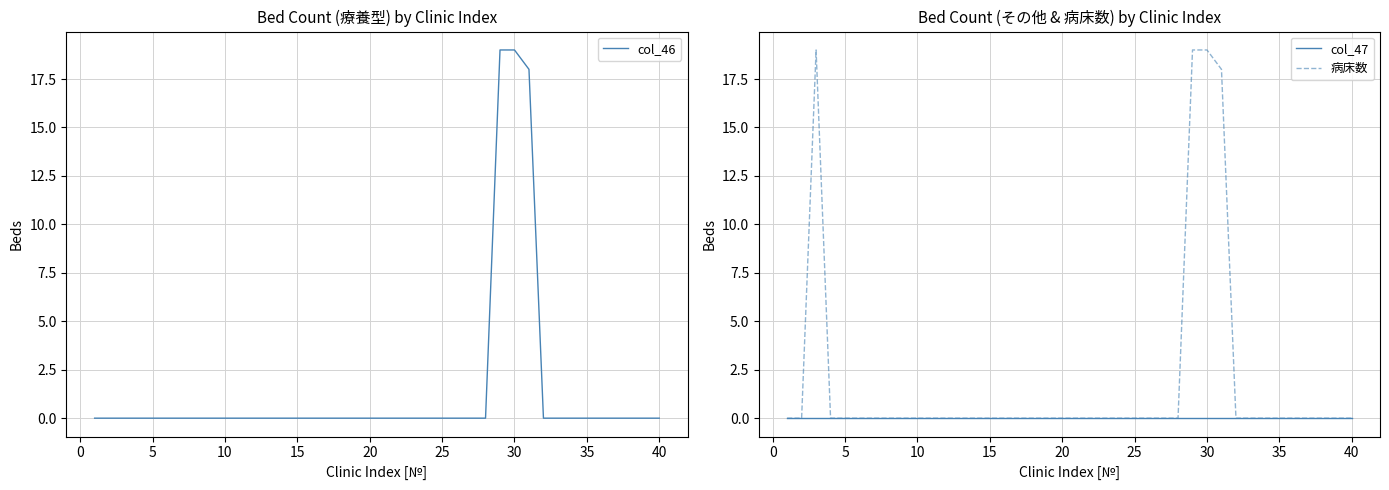

True or false: col_46 has a value of -8 at 35.

False